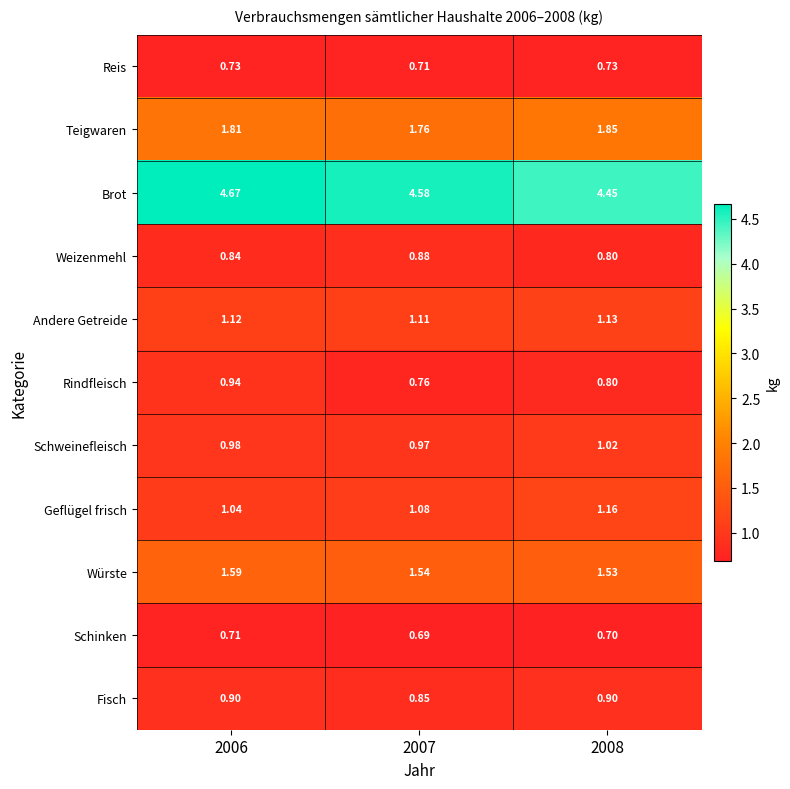

At how many categories does at least one series exceed 4?

3